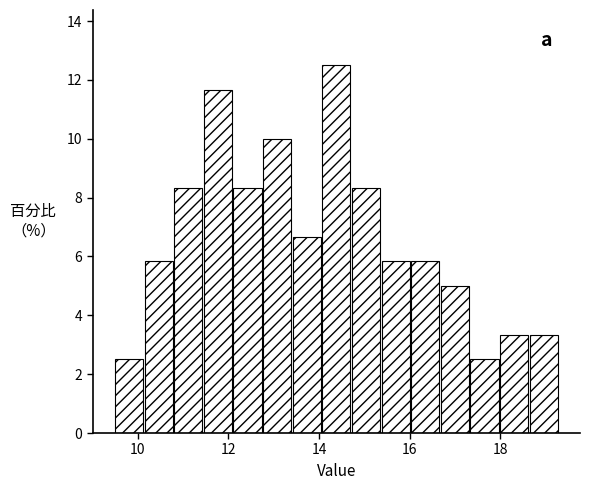

Read against the x-axis, roughly where is the centre of the tallest bar?

14.4